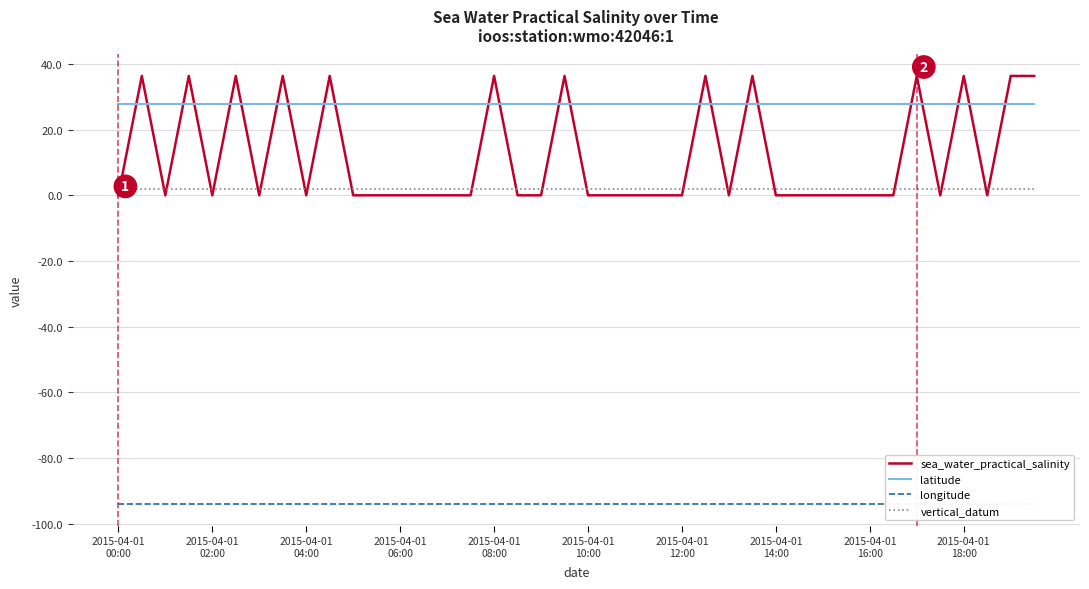

What is the difference between the highest and lowest values at 30?

121.9